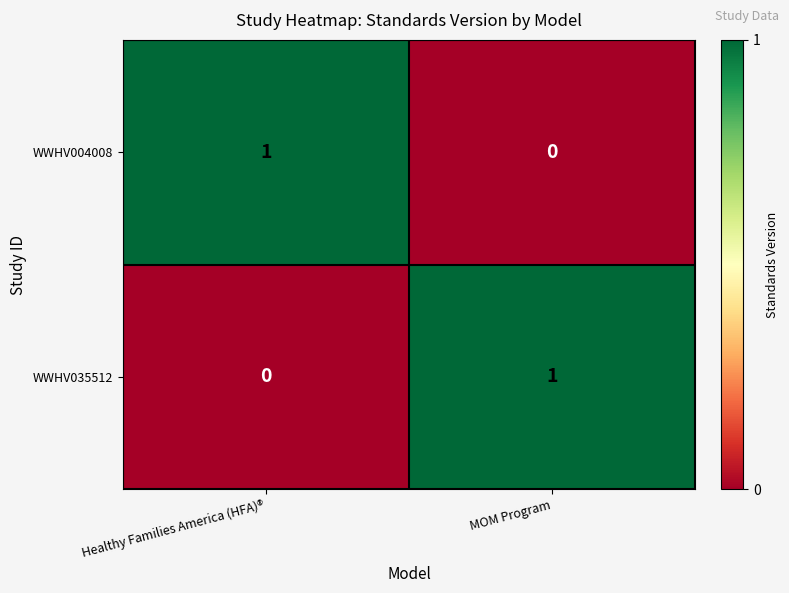

At MOM Program, list the series in order from largest to smallest.

WWHV035512, WWHV004008